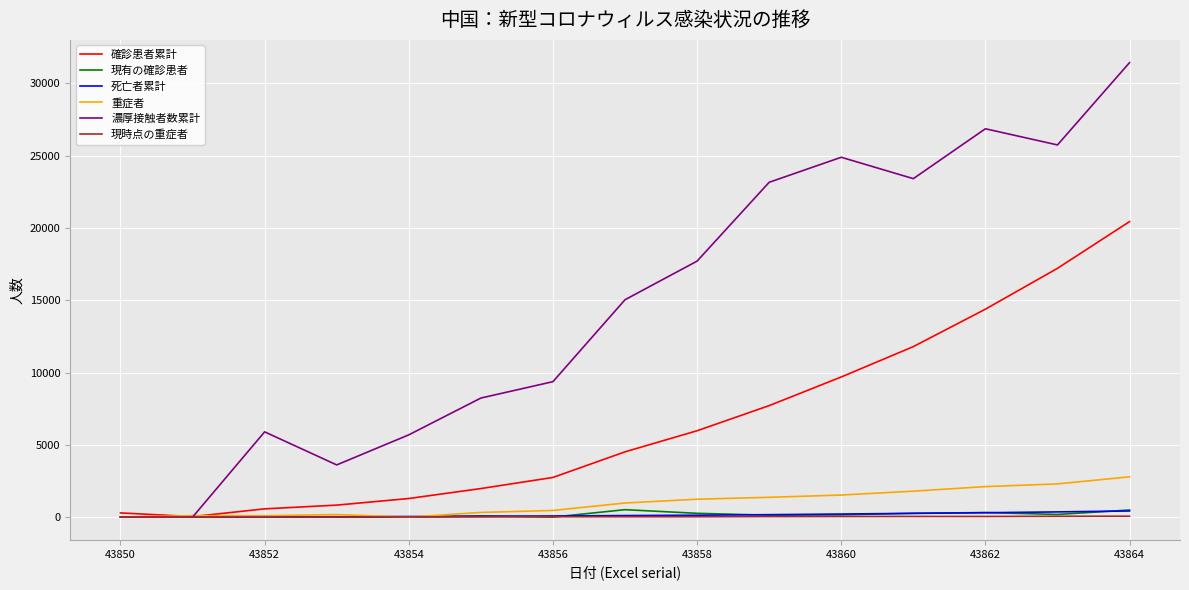

Which series has the largest total across all categories?

濃厚接触者数累計